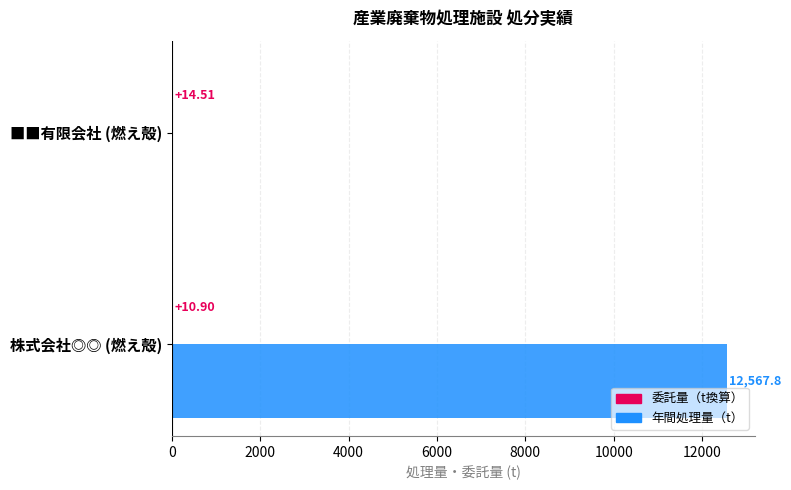

Where is 年間処理量（t） nearest to the value 6283?

■■有限会社 (燃え殻)